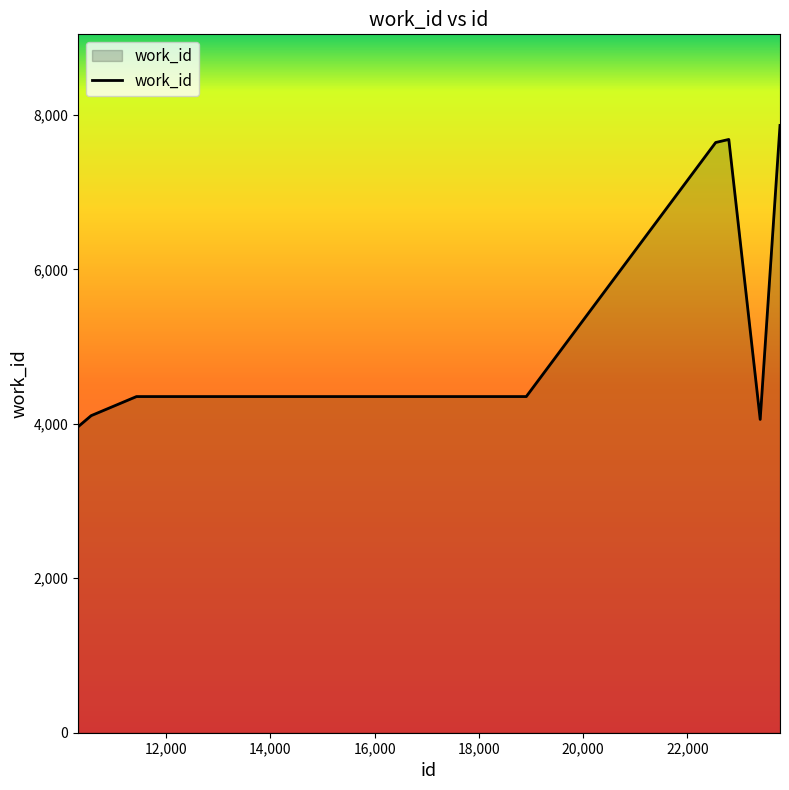

How many lines are shown in the chart?

1